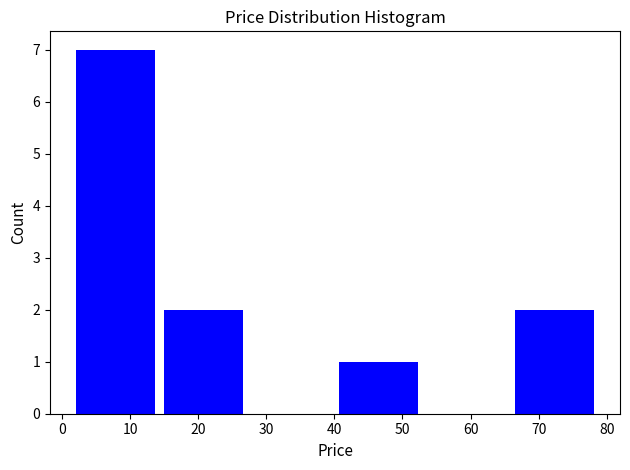

How tall is the bar that spans 1 to 14 on the x-axis? Neither the bar edges nor the heights are printed on the chart, so give them approximately, as read against the axes.

7